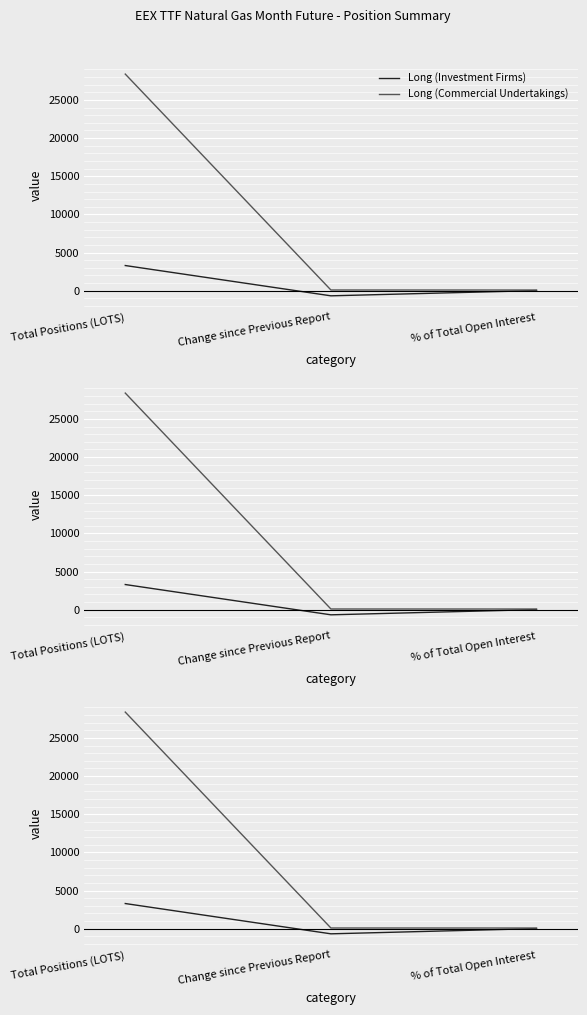

Which series has the largest total across all categories?

Long (Commercial Undertakings)